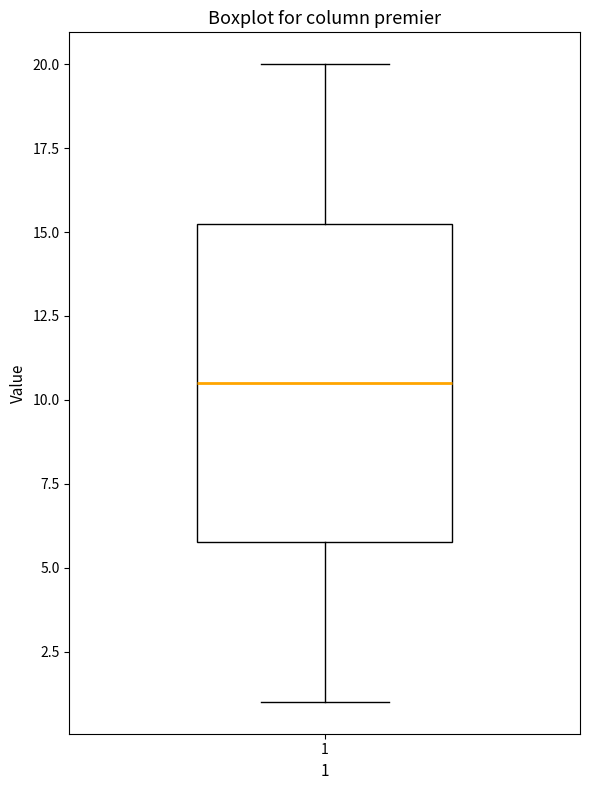

Transcribe this box plot: give where the median line is, the range the box spans, and where the two whiskers end, as read against the y-axis. The values are not printed on the chart, so give them approximately, as read against the axis.

median 10.5, box 6.0 to 15.5, whiskers 1.0 to 20.0